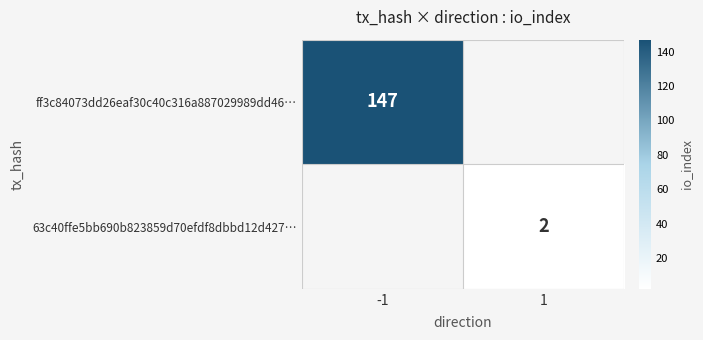

The ff3c84073dd26eaf30c40c316a887029989dd46… series shows 147 at -1. True or false?

True